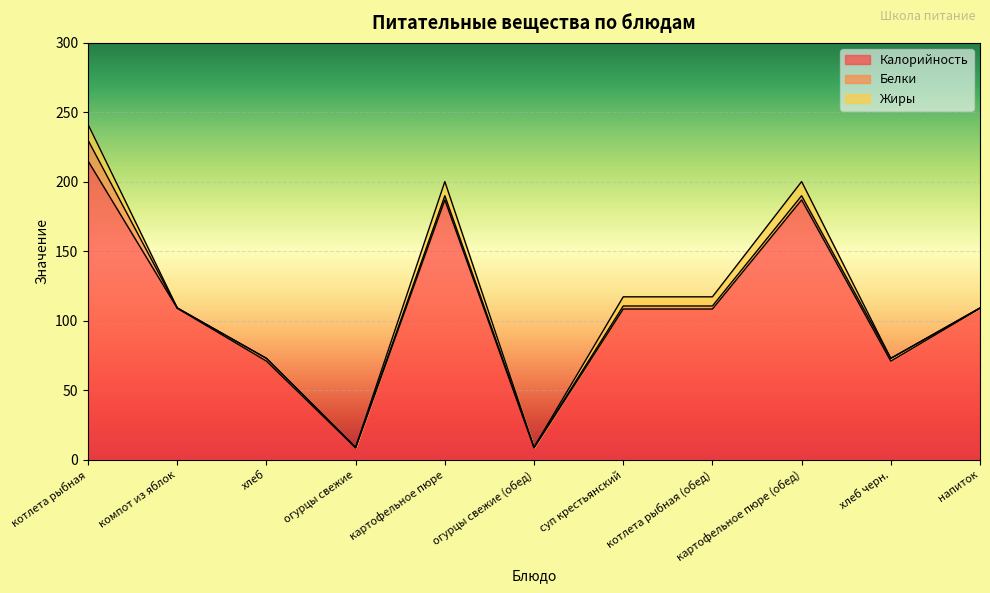

What is the average value of the Жиры series?

4.1